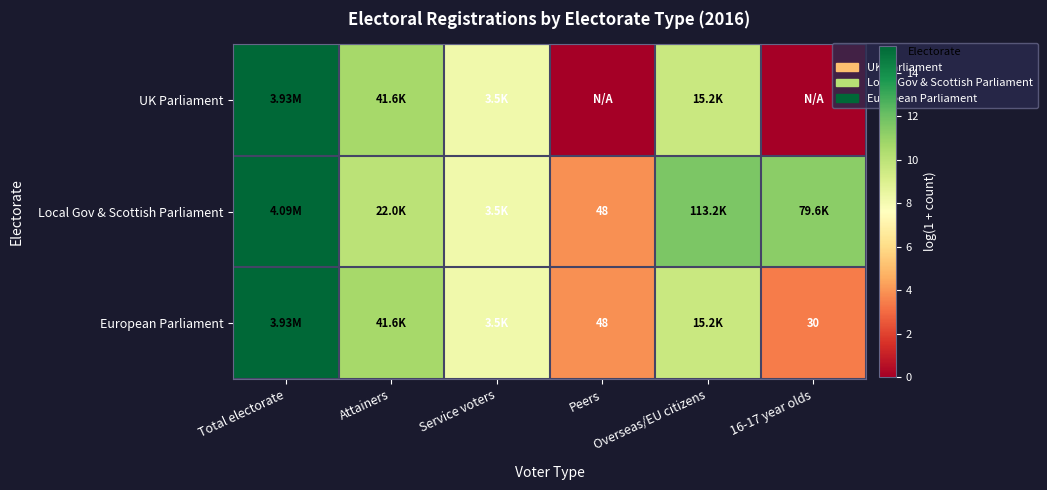

At which label does European Parliament first exceed 9?

Total electorate